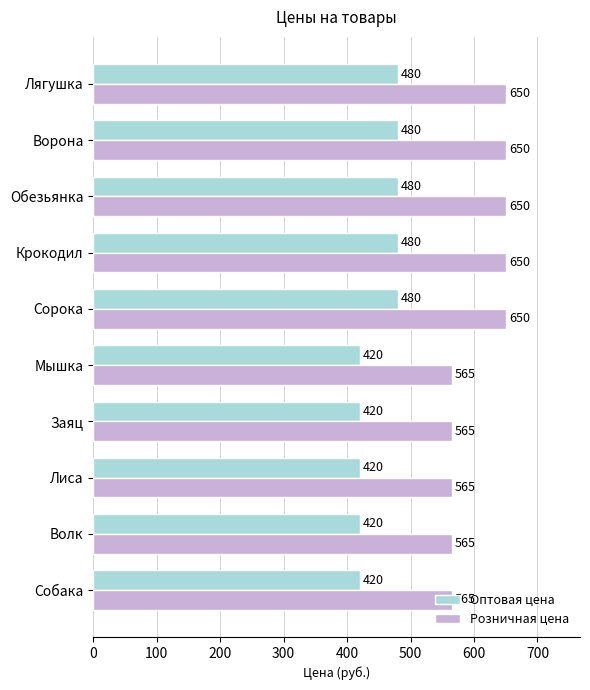

Is it true that Оптовая цена equals 480 at Ворона?

True